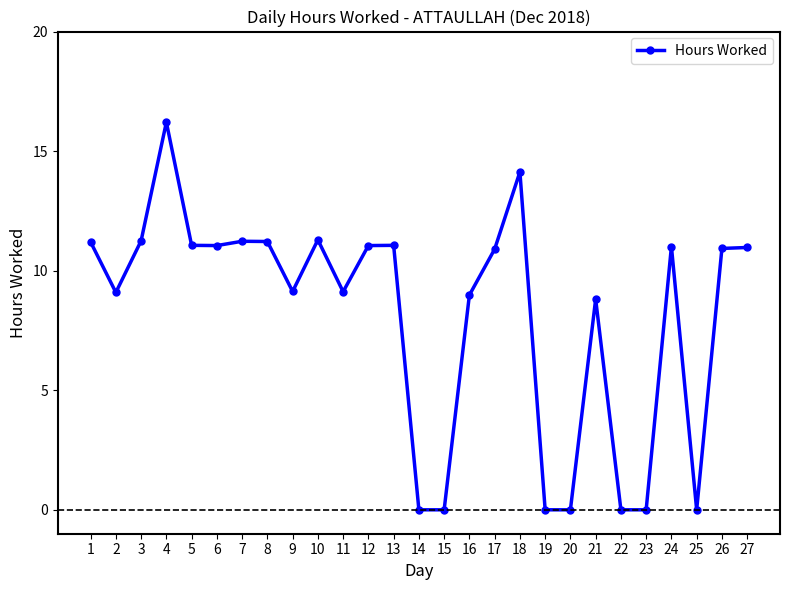

True or false: the data shows -8.5 at 19.

False